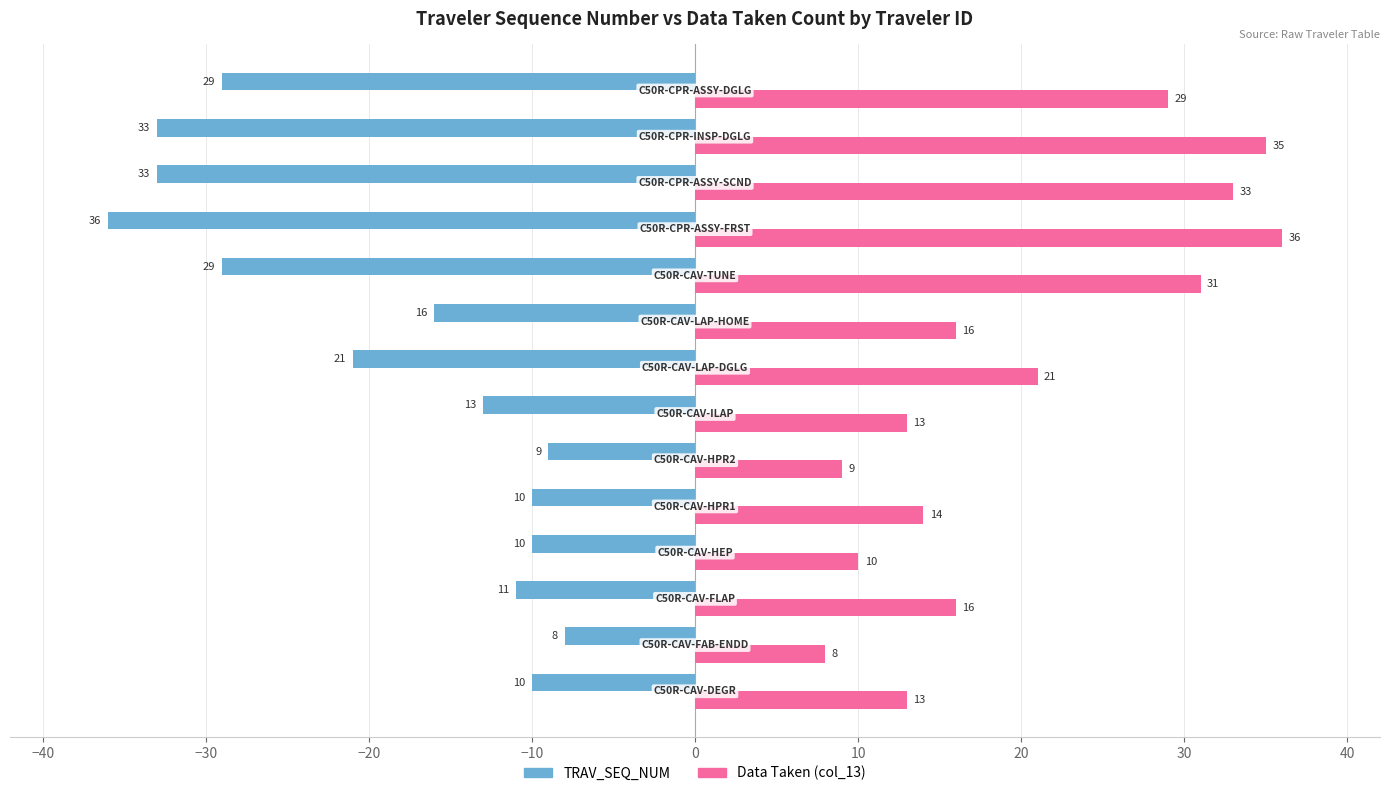

List the series in order of their overall mean, highest first.

Data Taken (col_13), TRAV_SEQ_NUM